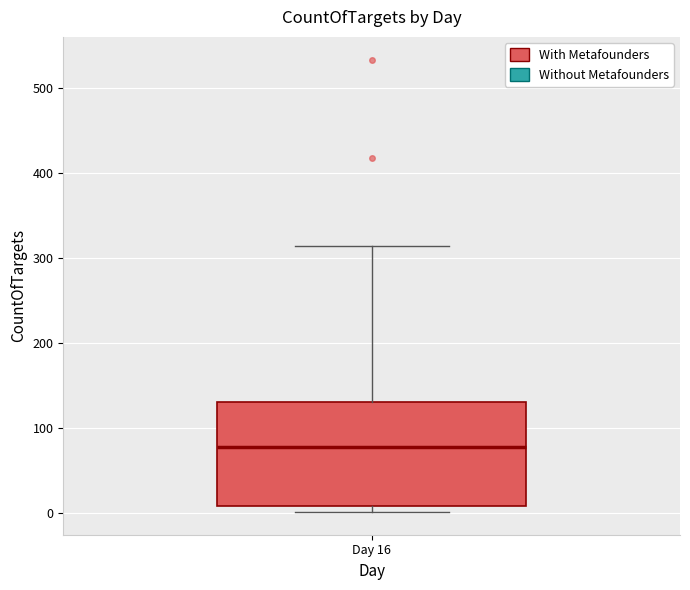

Where does the median line of the box for Day 16 sit on the y-axis? The values are not printed on the chart, so give them approximately, as read against the axis.

80